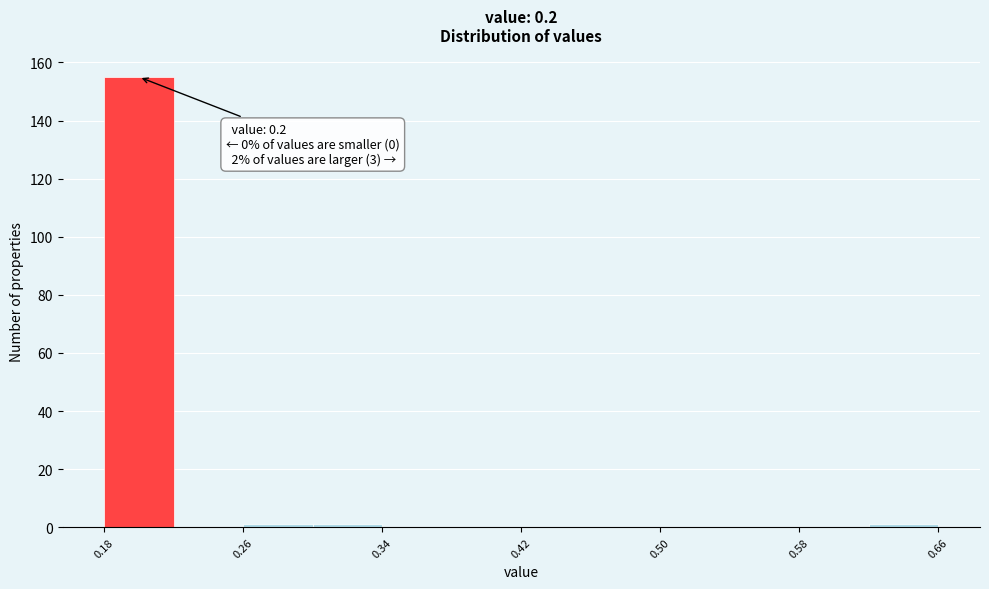

Which range on the x-axis has the tallest bar?

0.18 to 0.22